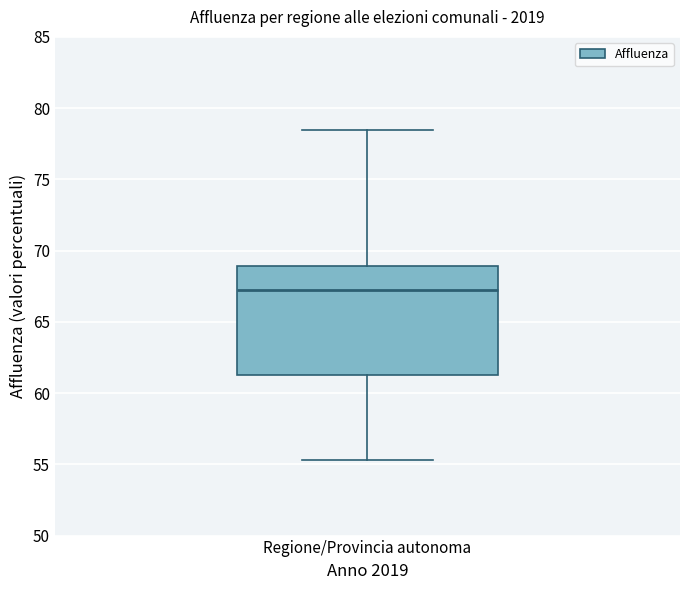

Read this box plot against the y-axis: the position of the median line, the range covered by the box, and the ends of both whiskers. The values are not printed on the chart, so give them approximately, as read against the axis.

median 67.0, box 61.5 to 69.0, whiskers 55.5 to 78.5